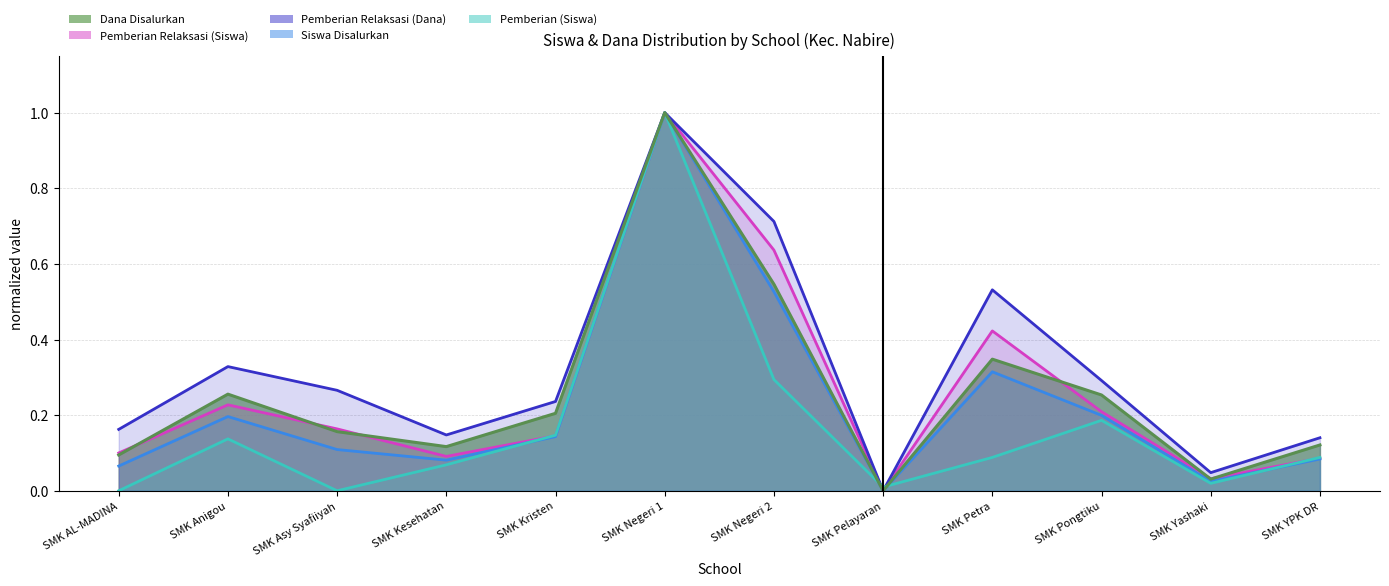

Is the value of Pemberian Relaksasi (Siswa) at SMK Kesehatan greater than the value of Pemberian (Siswa) at SMK YPK DR?

Yes